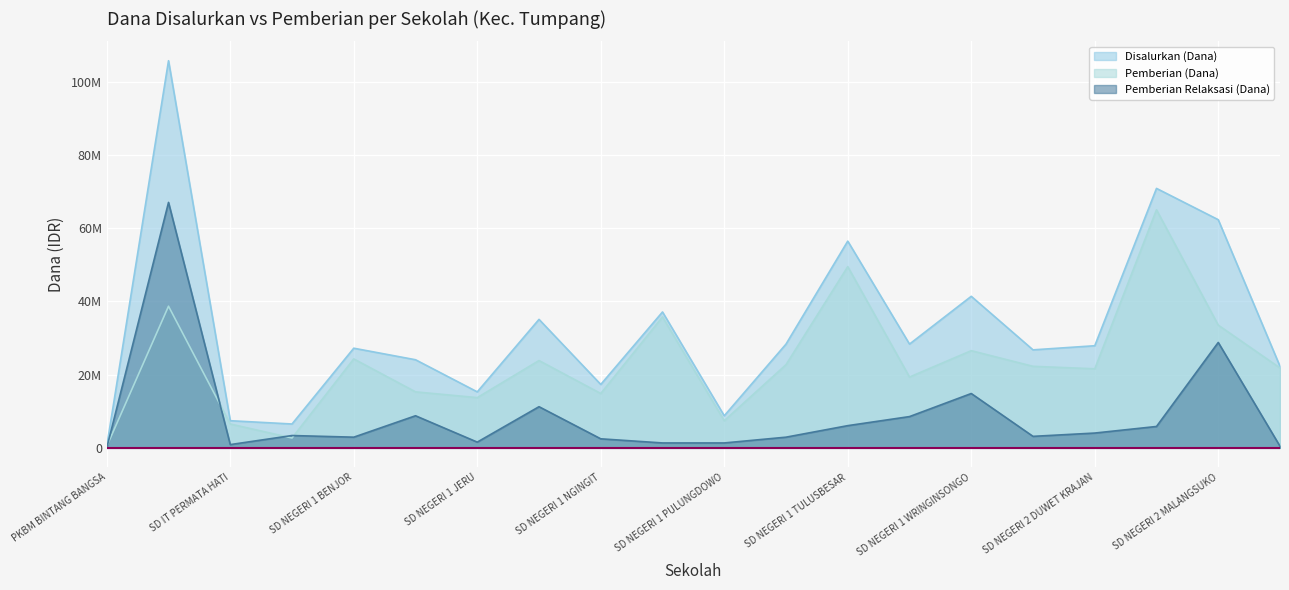

At which category is the sum across all series the highest?

SD ISLAM MUHAMMADIYAH 03 TUMPANG